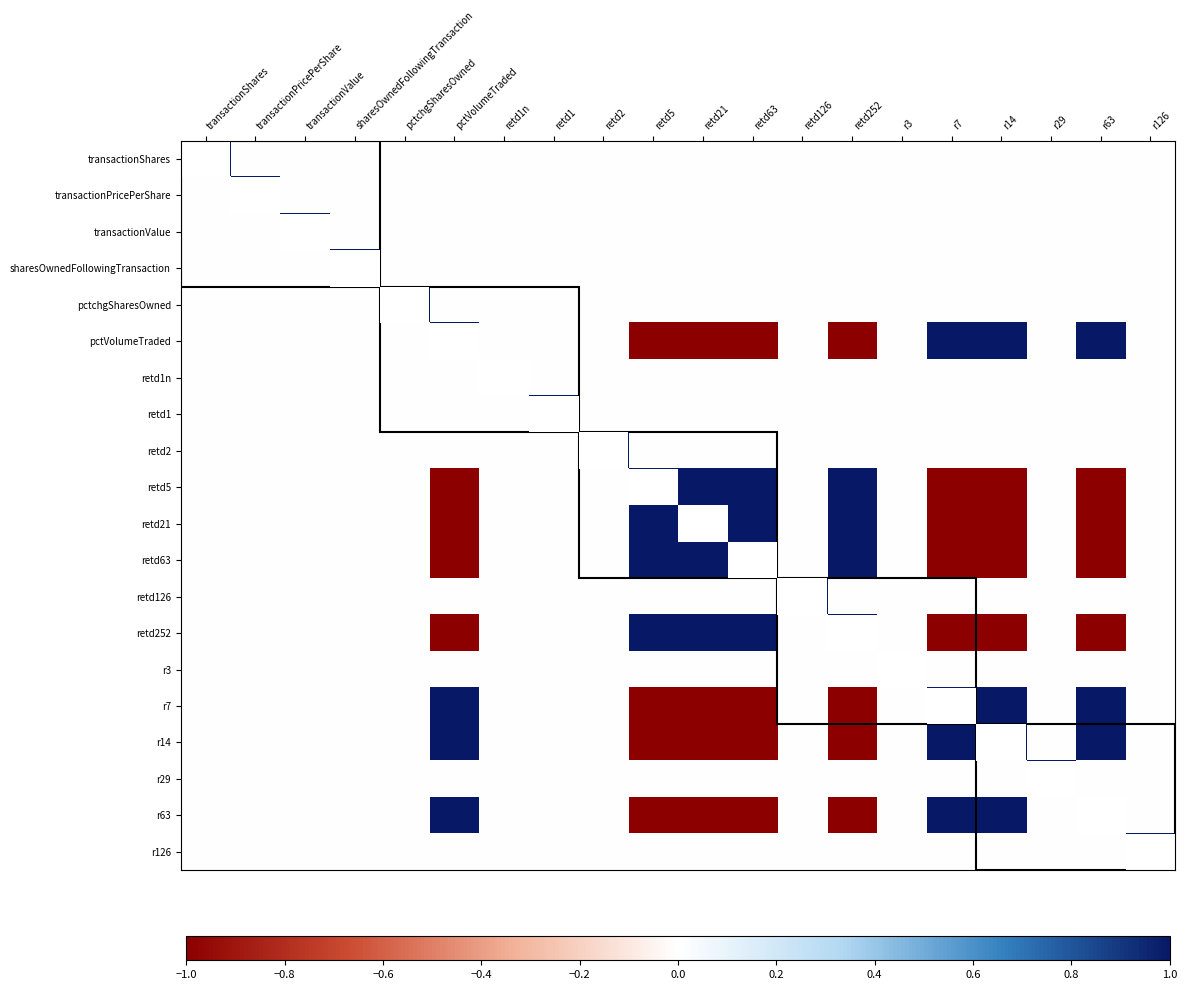

What is the greatest value displayed?

1.0